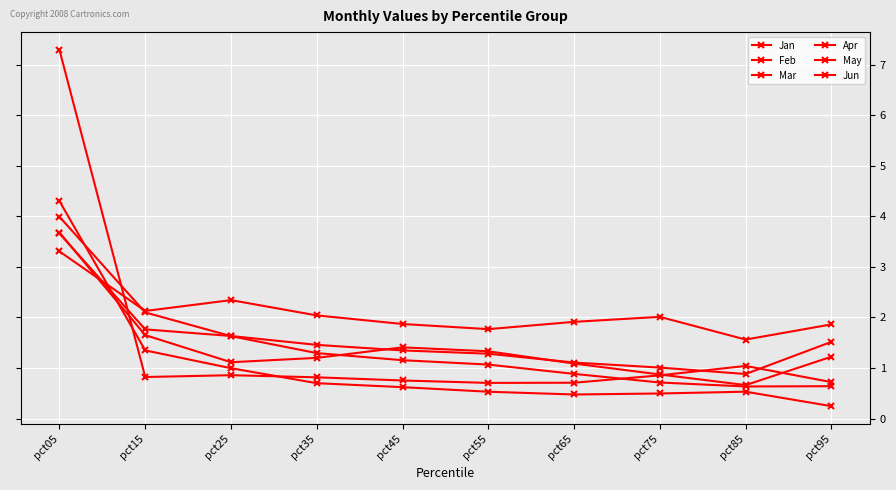

How many categories are shown in the chart?

10